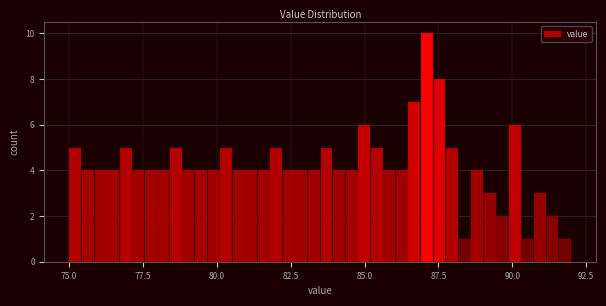

Around what value on the x-axis is the tallest bar? Give the approximate position of its centre, as read against the axis.

87.0